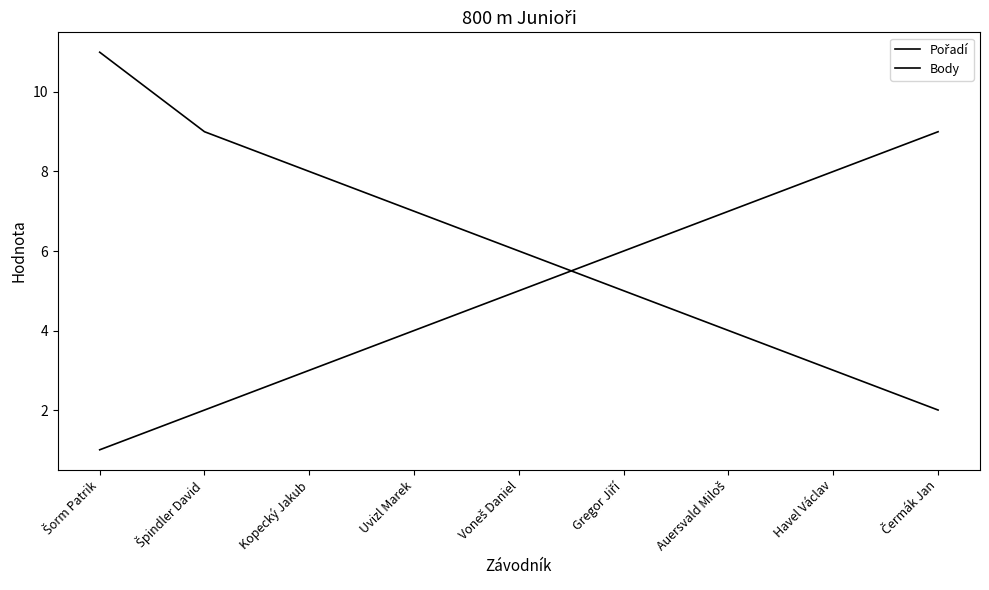

How many lines are shown in the chart?

2